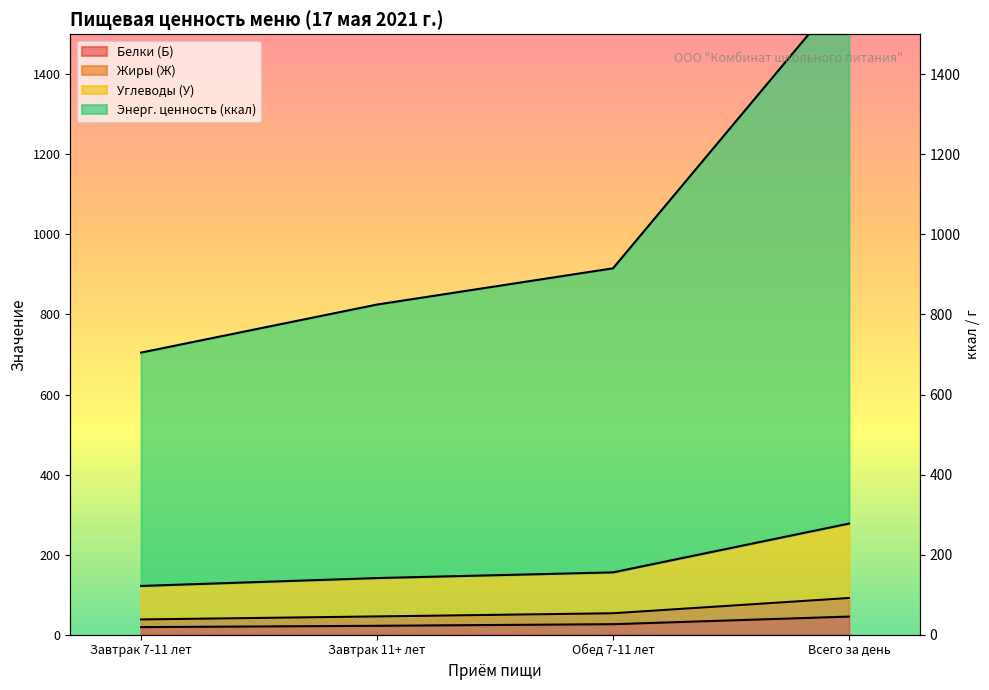

The value of Жиры (Ж) at Завтрак 11+ лет is 61.1. True or false?

False